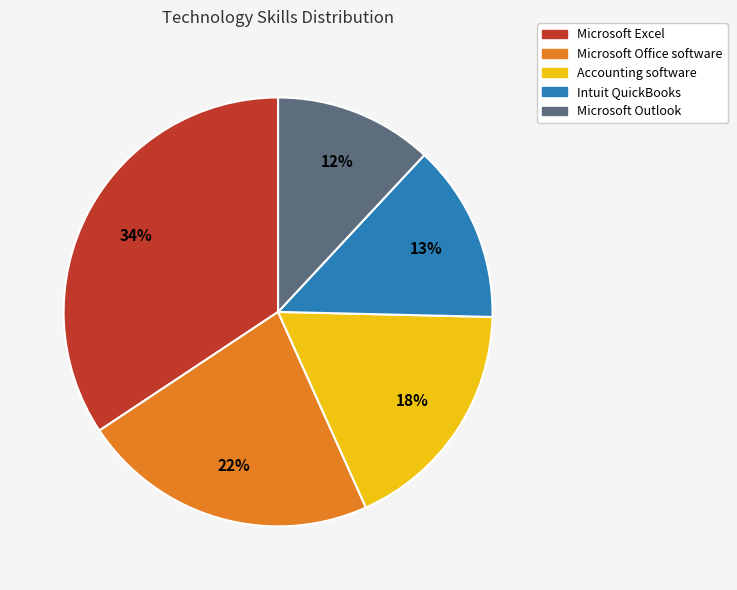

Combined, do Accounting software and Microsoft Excel account for over 50%?

Yes